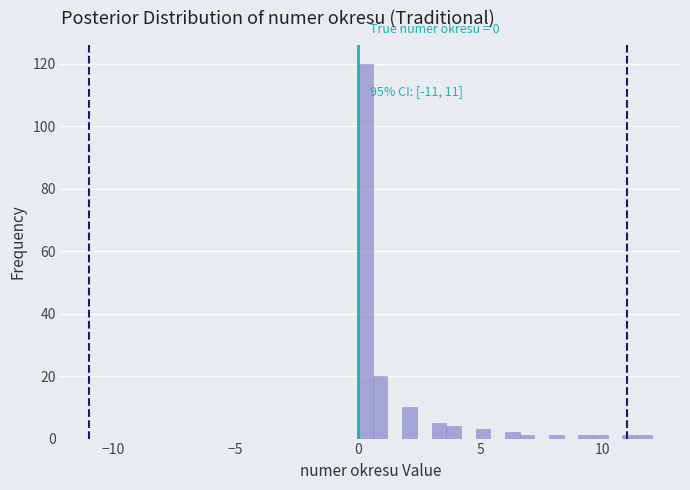

Read against the x-axis, roughly where is the centre of the tallest bar?

0.5